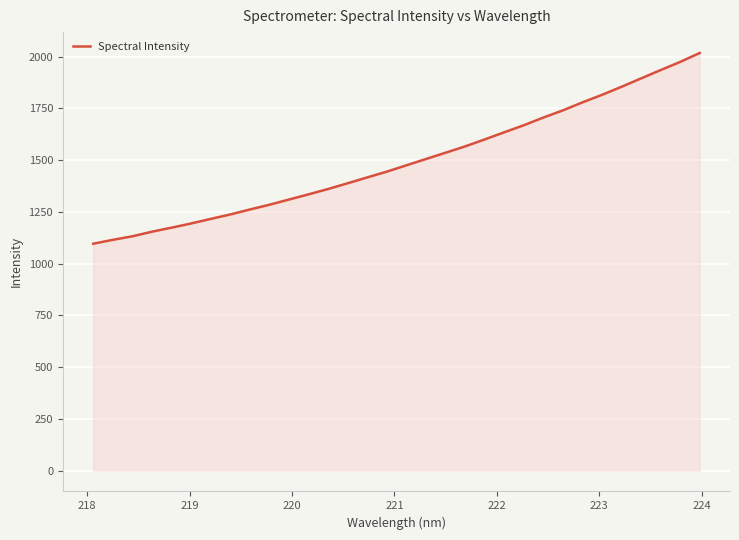

What is the difference between the maximum and minimum values?

921.3